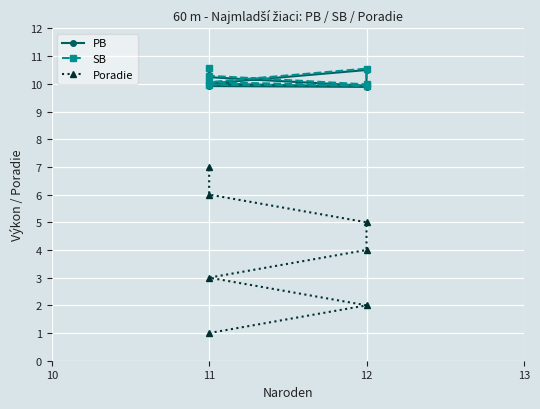

Which series changed the most between 14 and 6?

Poradie